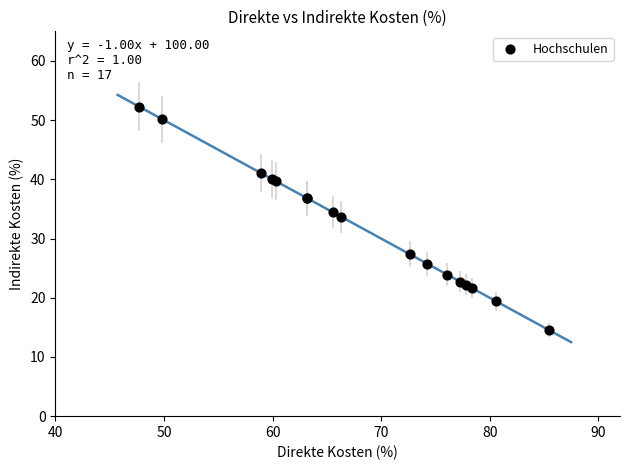

What Y value in the scatter plot is closest to 33?

33.7